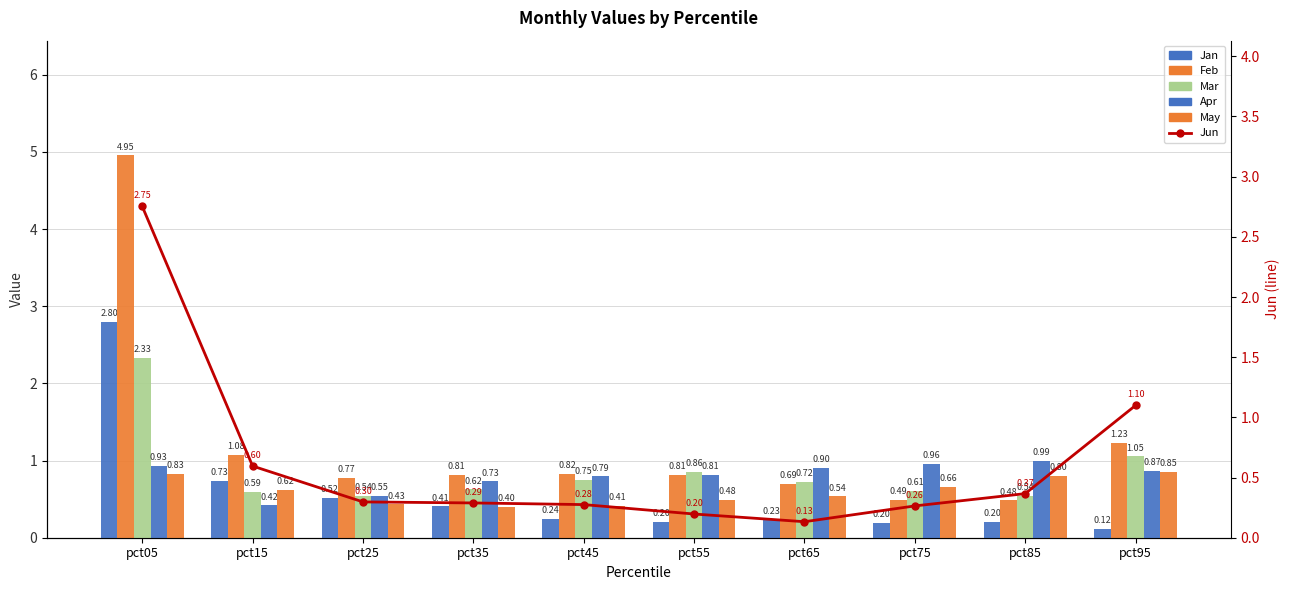

What is the approximate value of Jun at pct75?

0.3